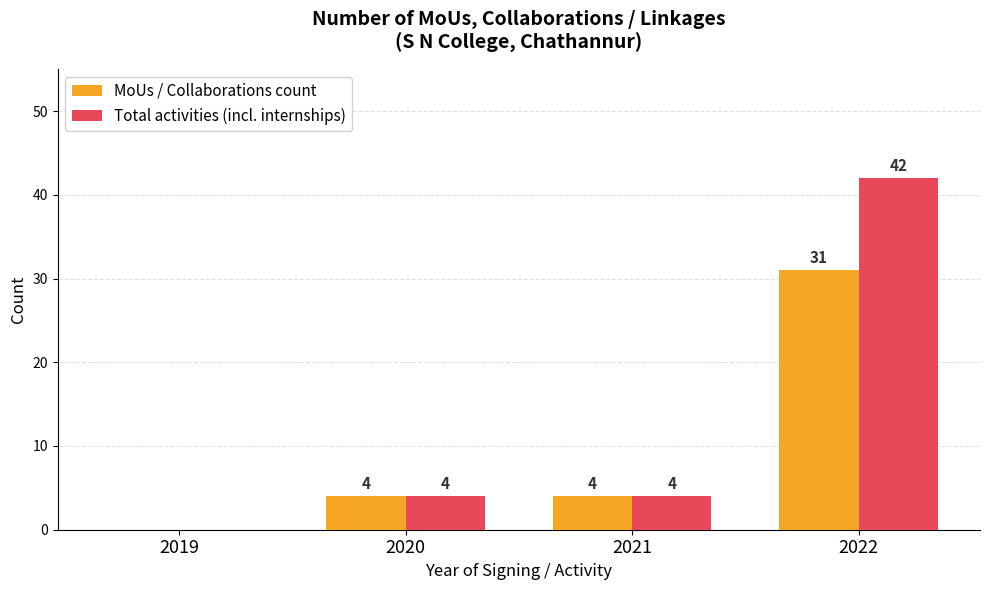

The value of Total activities (incl. internships) at 2020 is 4. True or false?

True